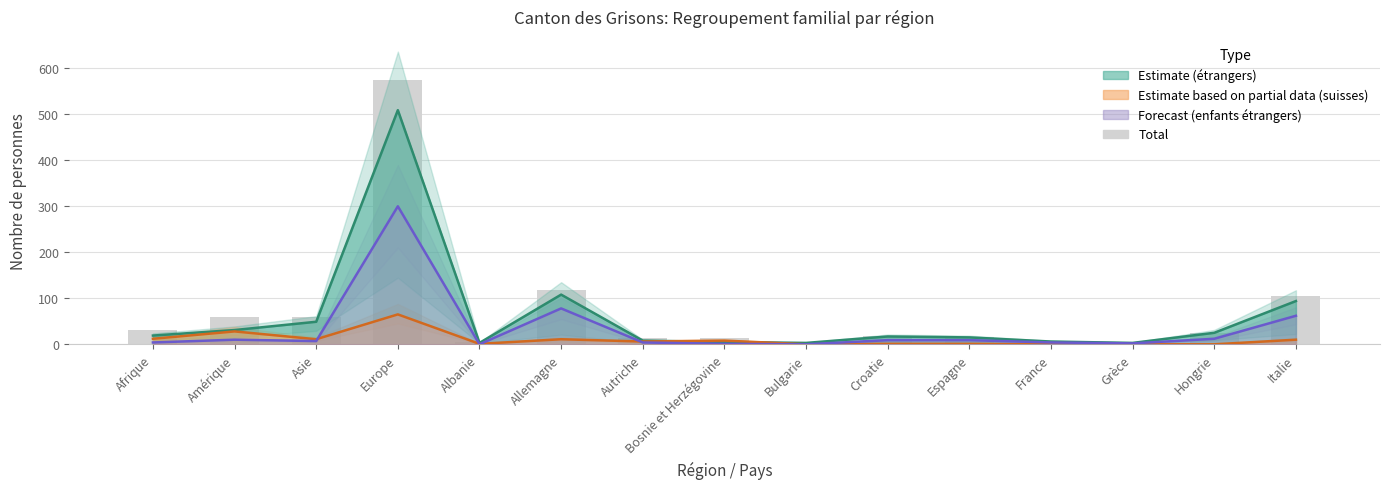

Where is the data nearest to the value 288?

Allemagne